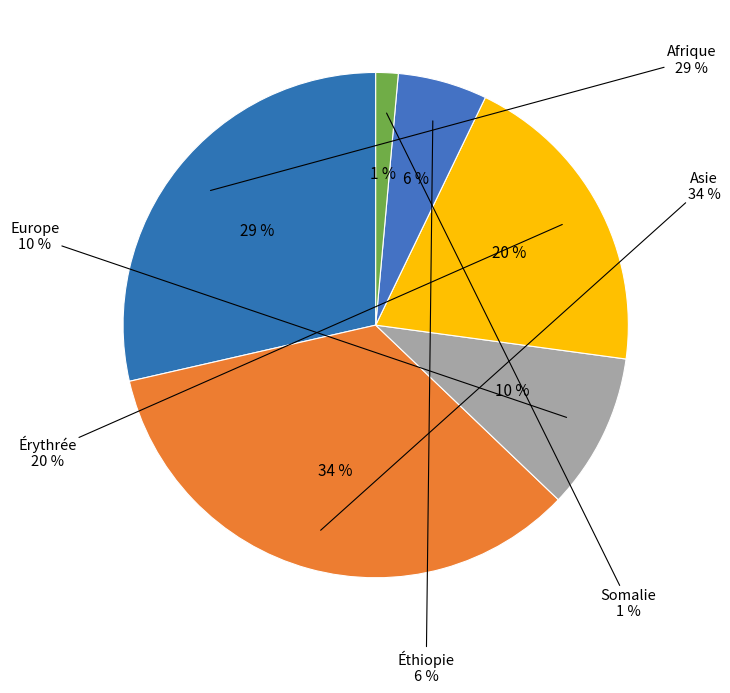

Which category has the smallest portion of the pie?

Somalie